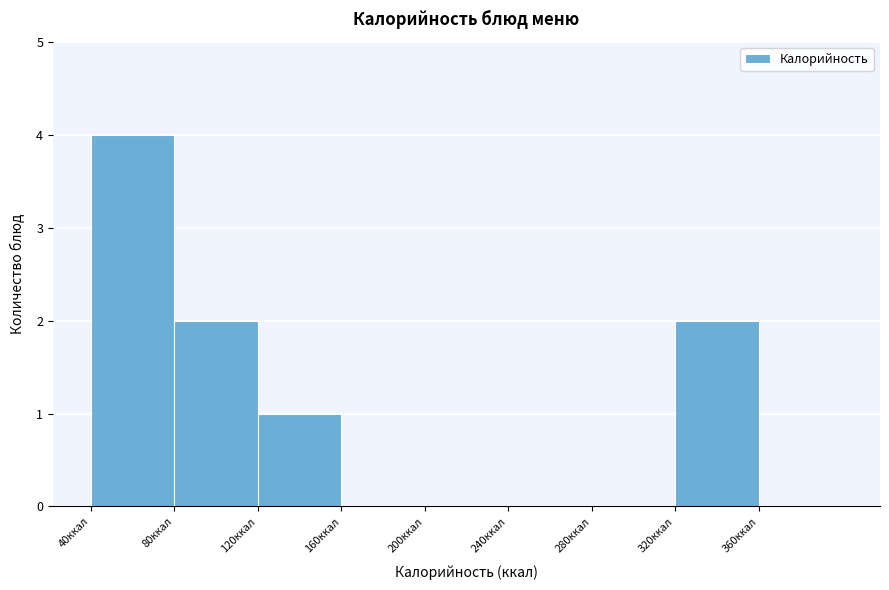

Reading left to right, list every bar in this chart as the range it spans on the x-axis followed by its height. The values are not printed on the chart, so give them approximately, as read against the axis.

40 to 80: 4
80 to 120: 2
120 to 160: 1
160 to 200: 0
200 to 240: 0
240 to 280: 0
280 to 320: 0
320 to 360: 2
360 to 400: 0